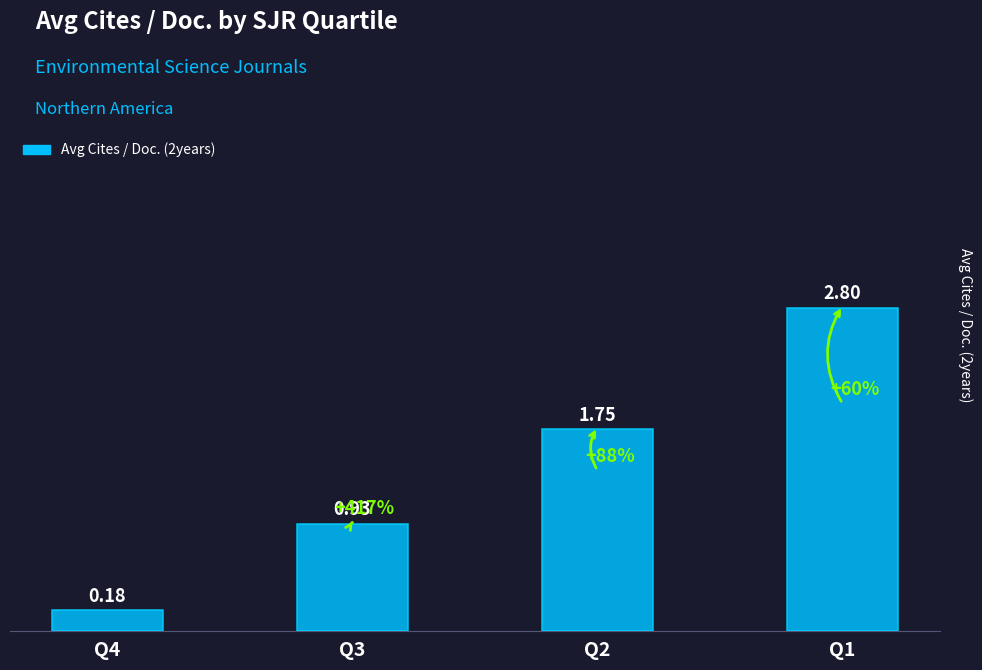

How many values are below 1?

2